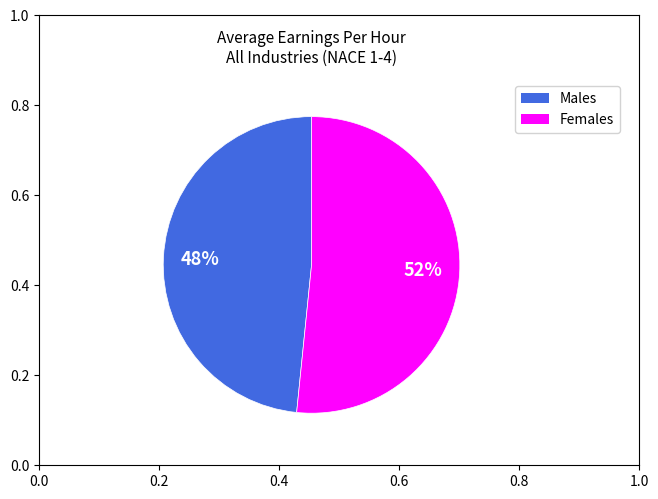

Is there any slice that represents more than half of the pie?

Yes